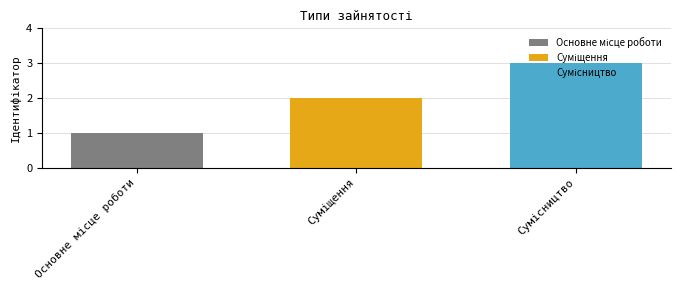

What is the maximum value shown in the chart?

3